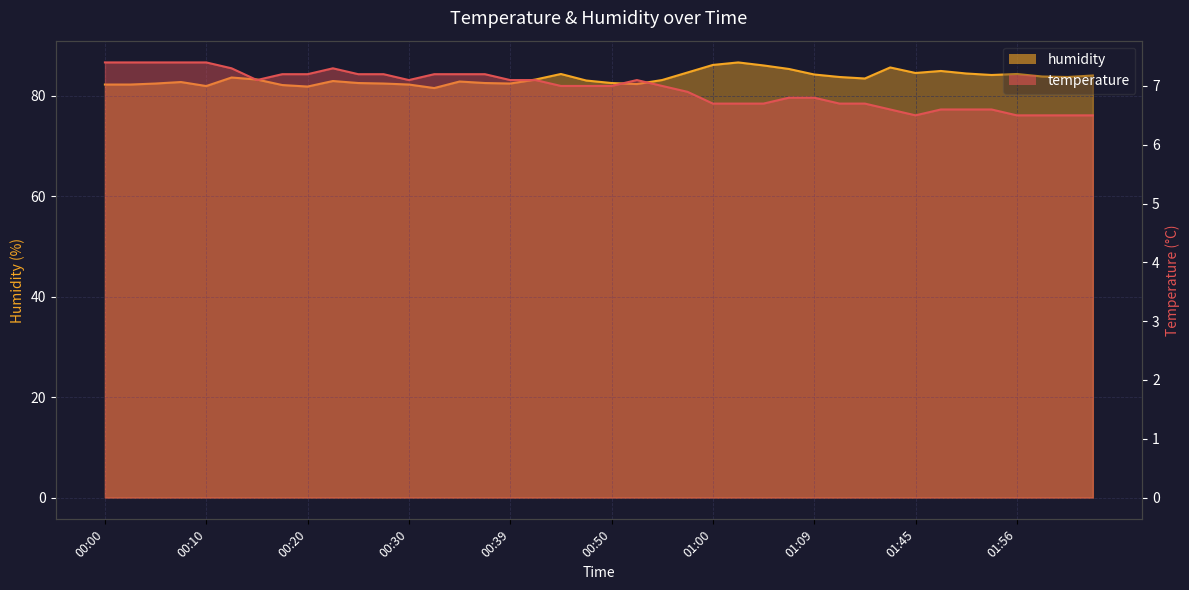

Rank the series by their maximum value, from highest to lowest.

humidity, temperature